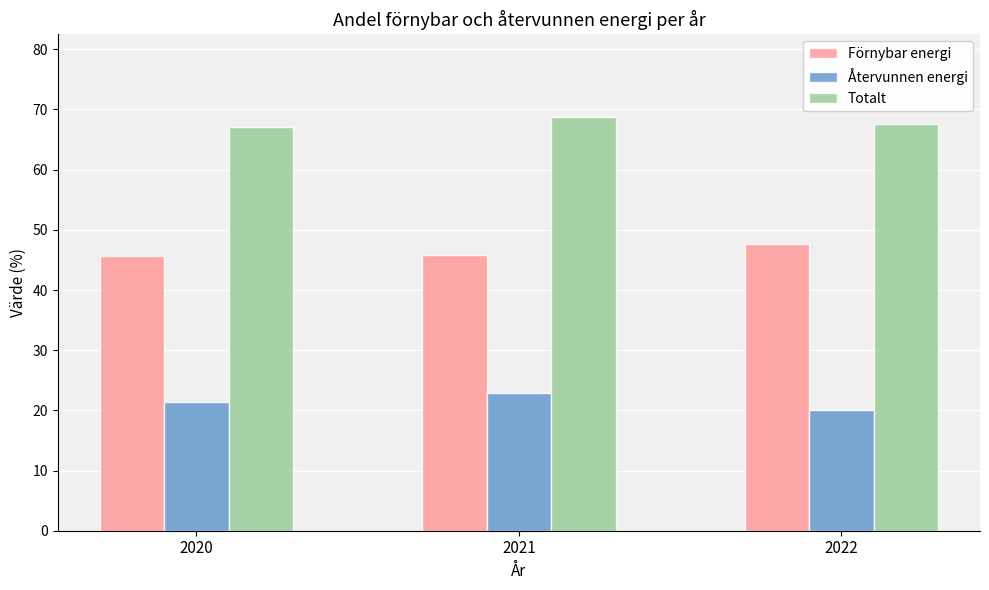

What is the maximum value for Återvunnen energi?

22.9